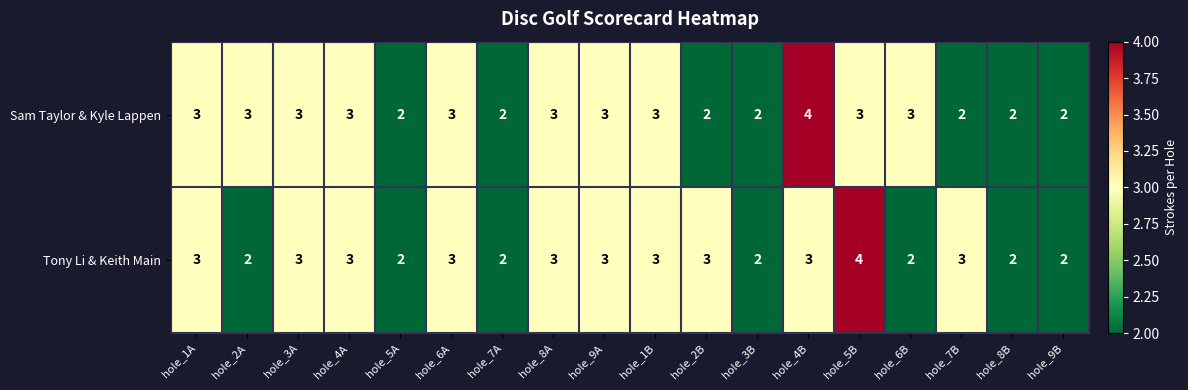

What is the average value of the Sam Taylor & Kyle Lappen series?

3